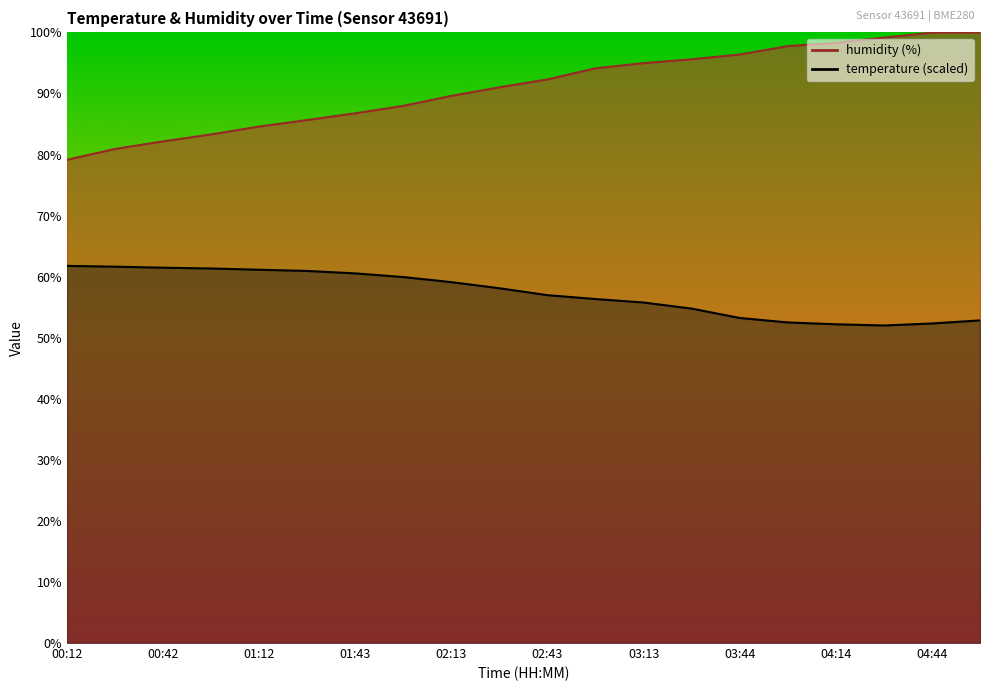

What position from the left is 02:58?

12